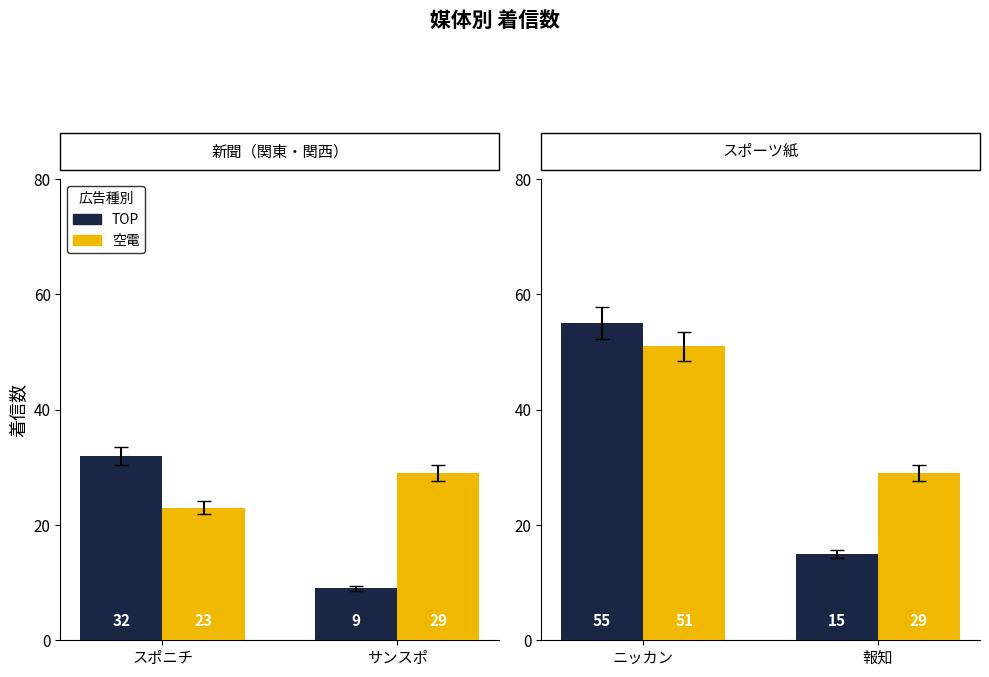

At 報知, list the series in order from smallest to largest.

TOP, 空電